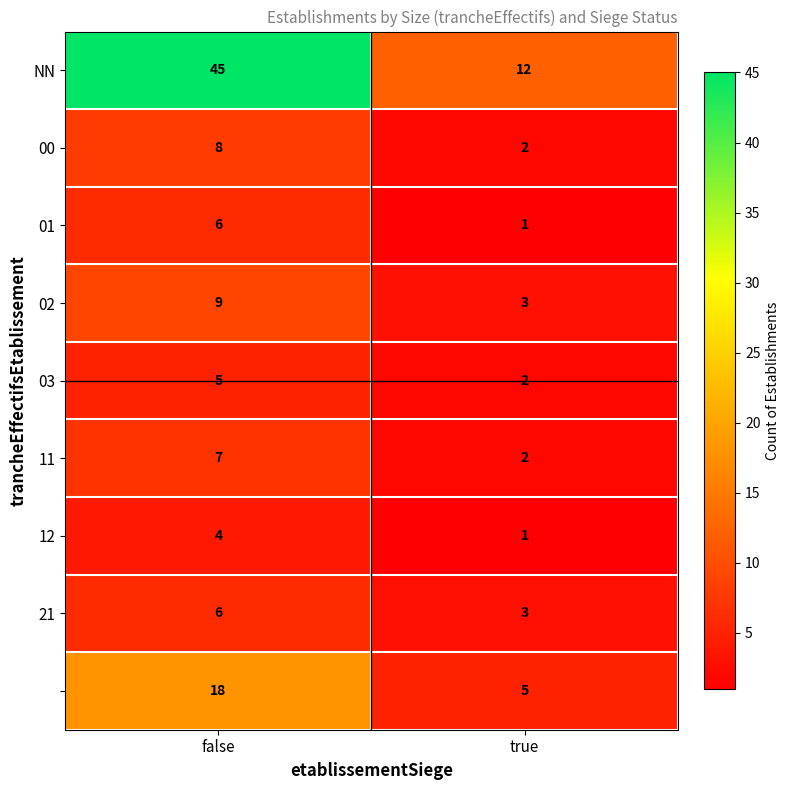

Which category has the highest value across all series?

false